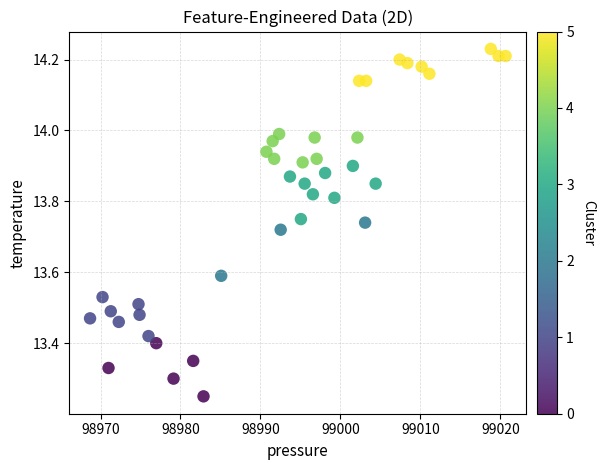

What is the range of Y values (max minus min)?

1.0